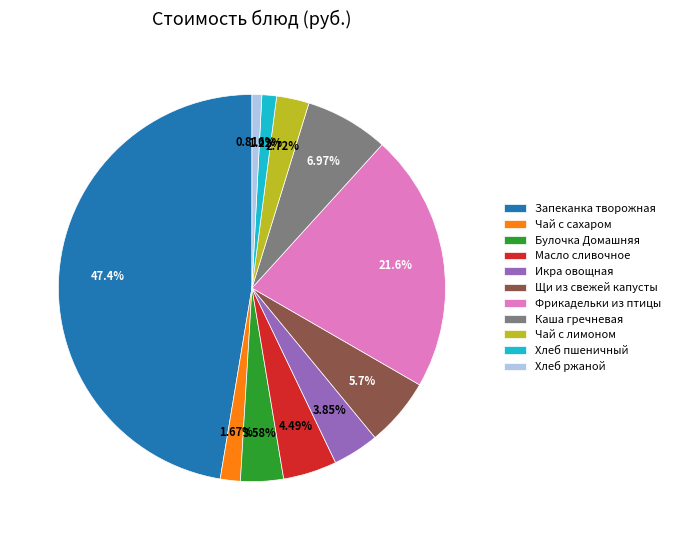

Which slice is the largest?

Запеканка творожная